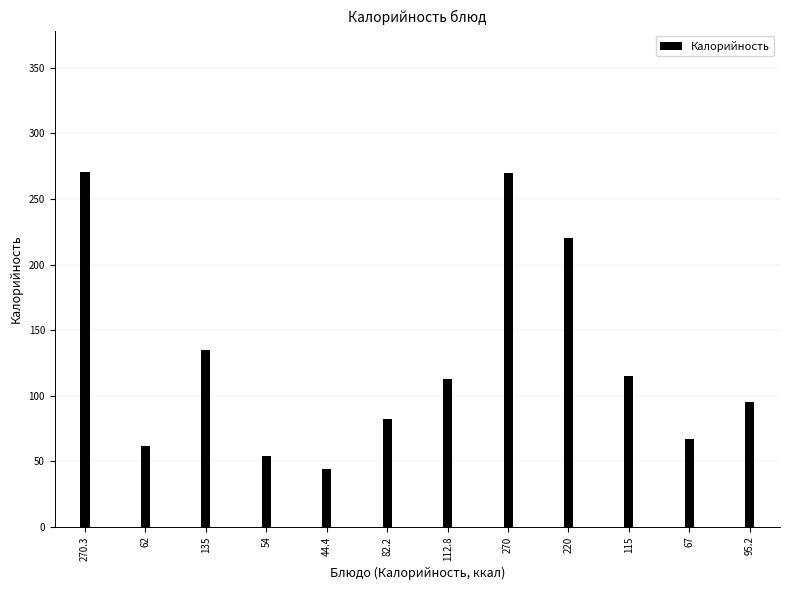

The chart shows a value of 95.2 at 95.2. True or false?

True